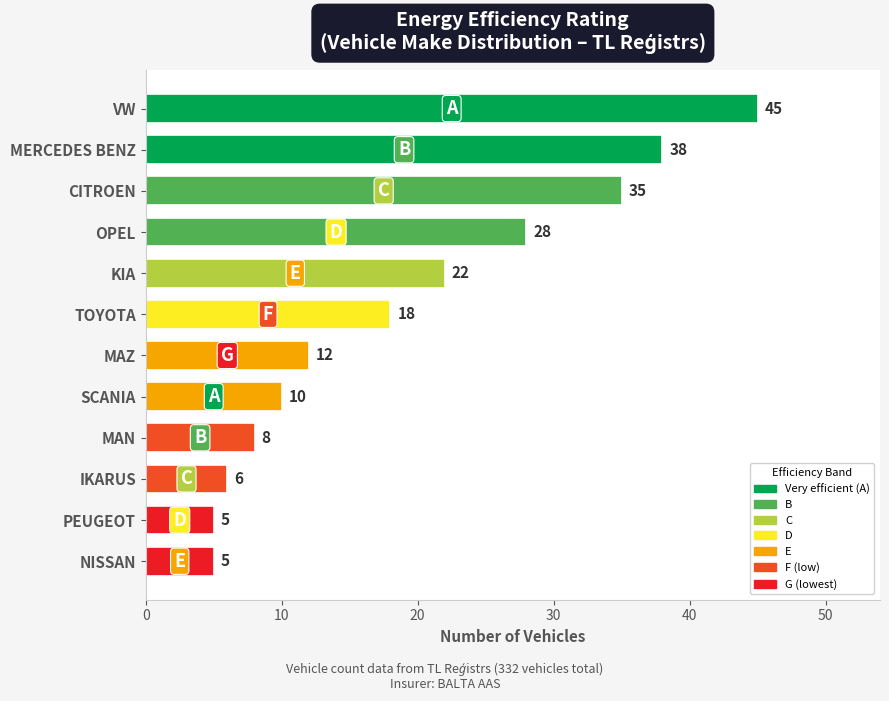

What is the maximum value shown in the chart?

45